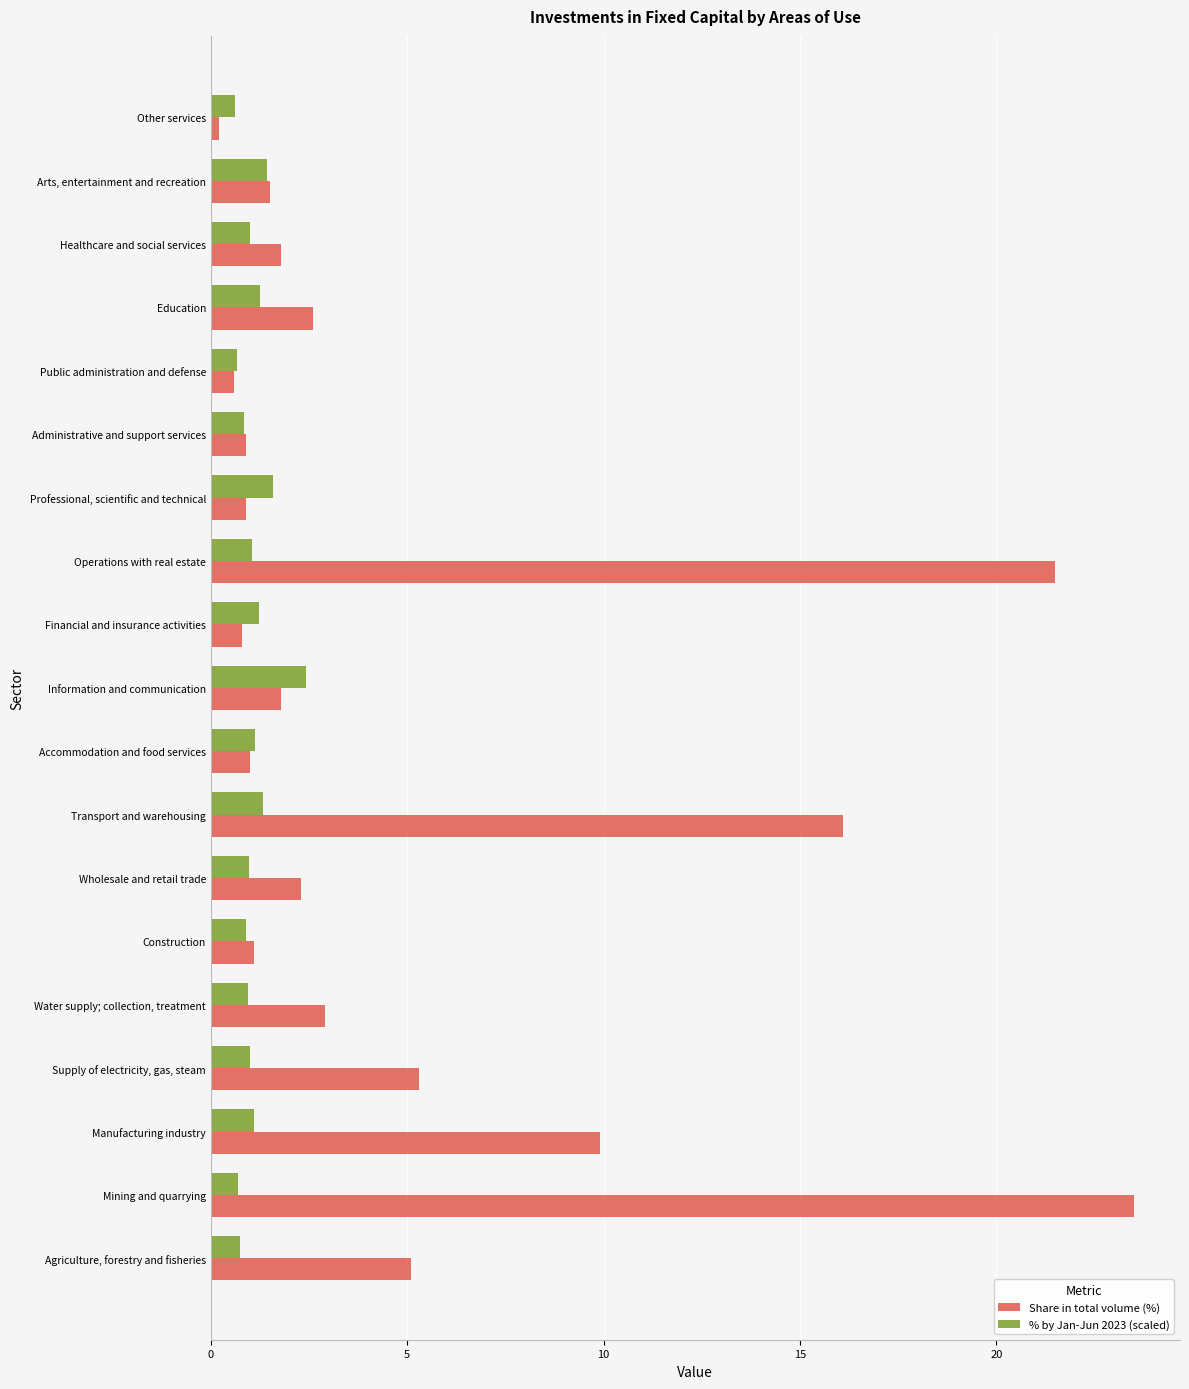

The Share in total volume (%) series shows 4.0 at Wholesale and retail trade. True or false?

False